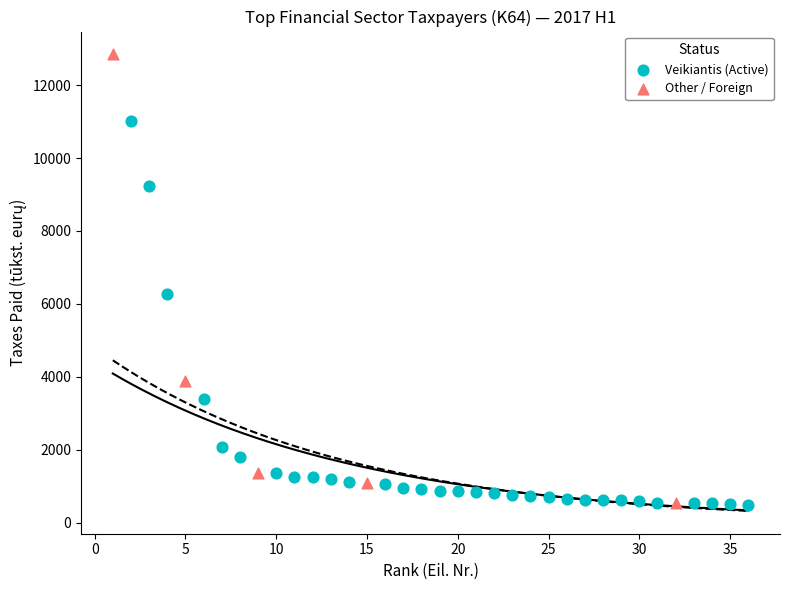

Which series has the largest Y range (max minus min)?

Other / Foreign